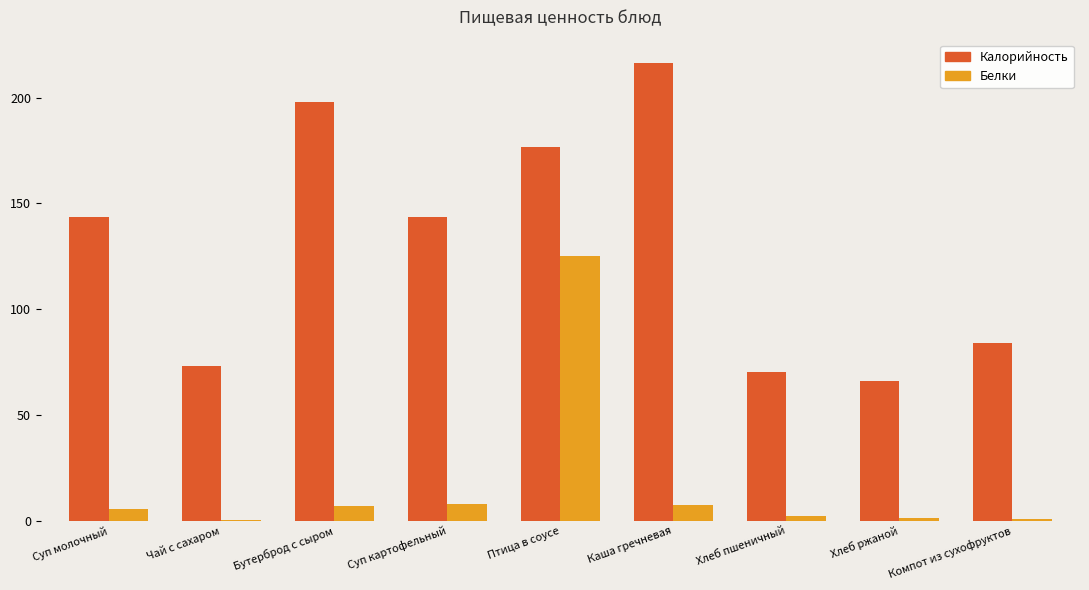

The Белки series shows 215.3 at Птица в соусе. True or false?

False